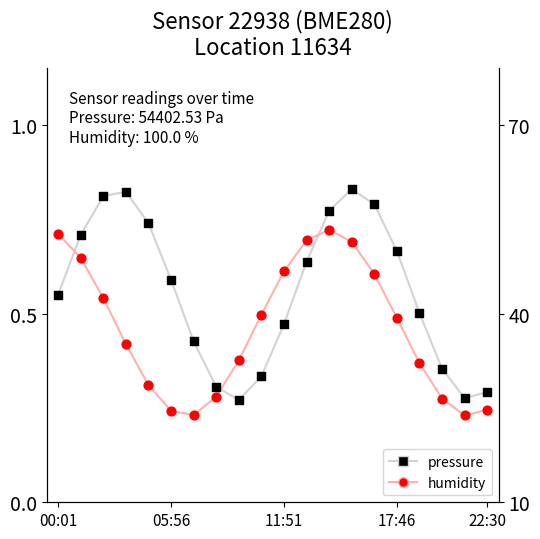

Is the value of pressure at 05:56 greater than the value of humidity at 13?

Yes